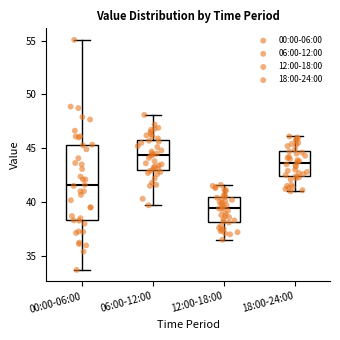

Where does the lower whisker of the box for 00:00-06:00 end on the y-axis? The values are not printed on the chart, so give them approximately, as read against the axis.

33.5